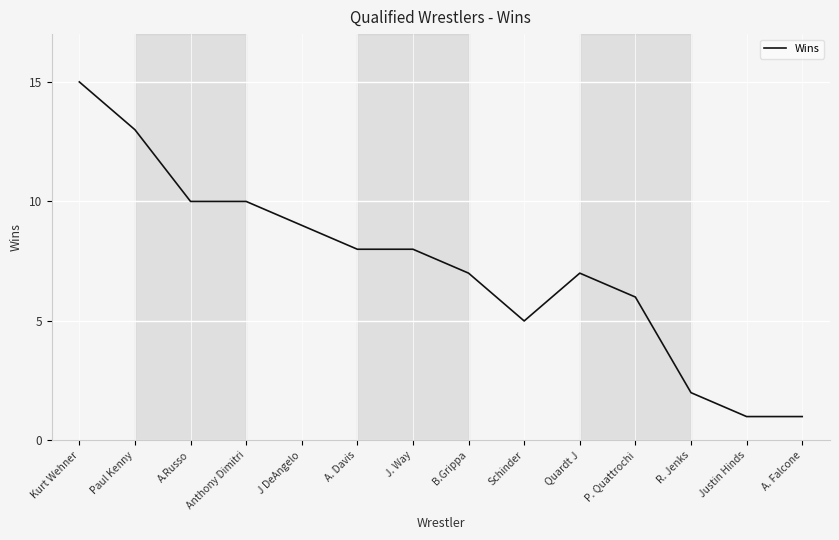

True or false: the data shows 10 at P. Quattrochi.

False